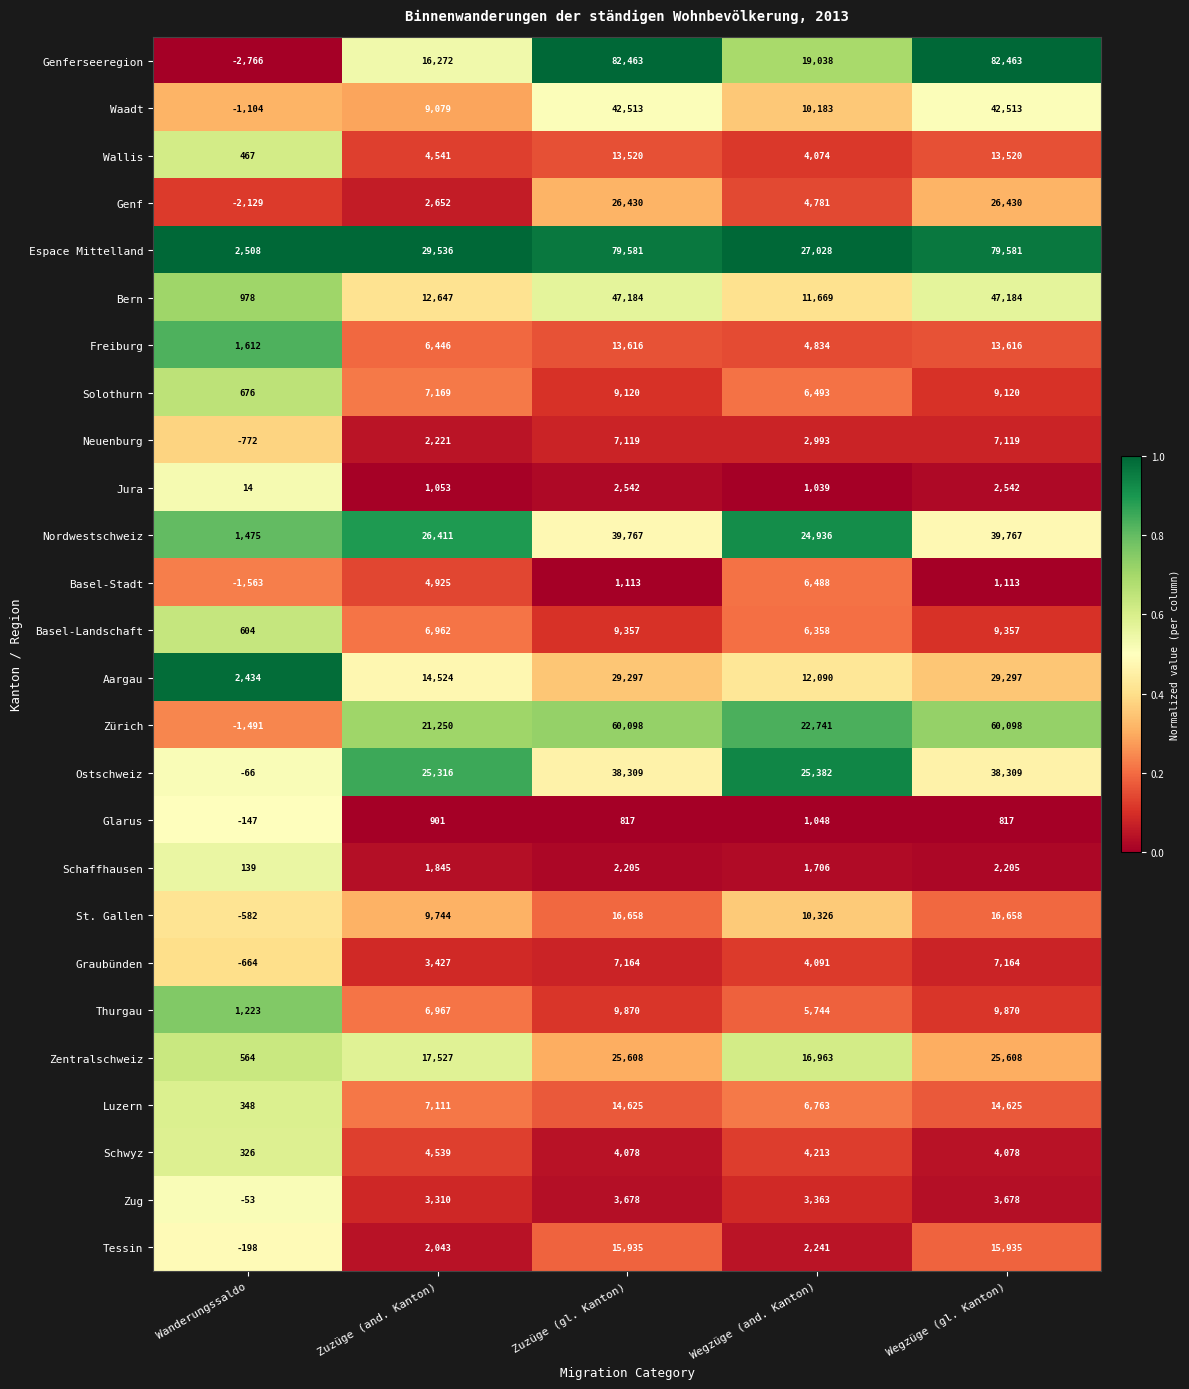

Is the value of Solothurn at Wegzüge (gl. Kanton) greater than the value of Zug at Wegzüge (and. Kanton)?

Yes